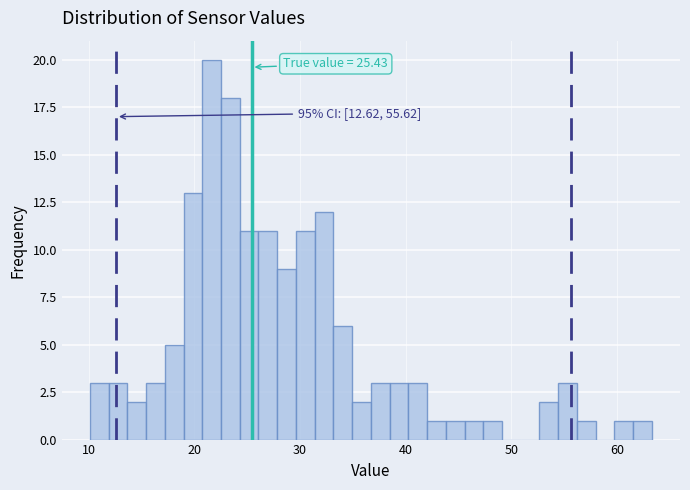

Read against the x-axis, roughly where is the centre of the tallest bar?

22